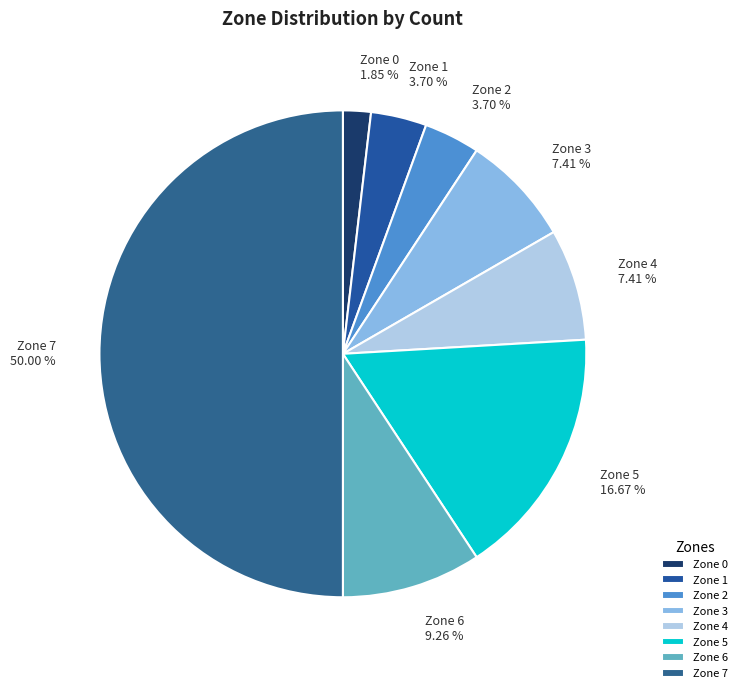

Approximately how many times larger is the value at Zone 6 compared to Zone 0?

5.0